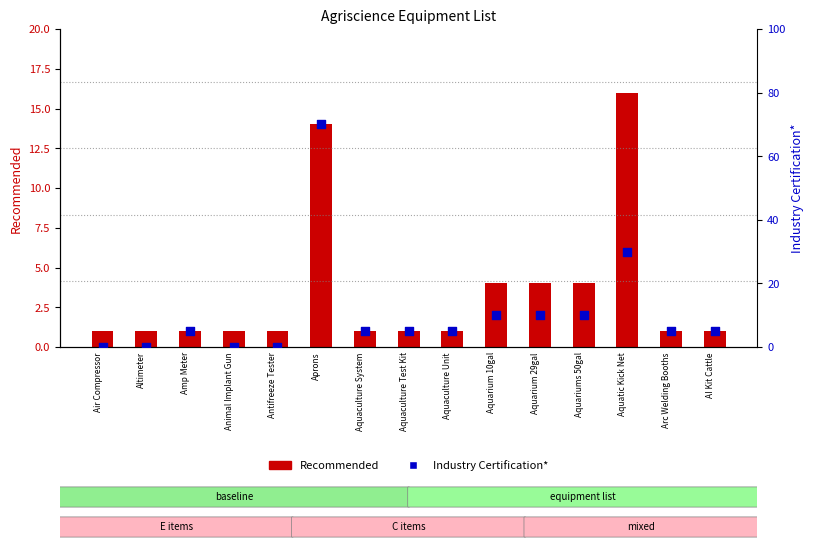

Which series has the largest Y range (max minus min)?

Industry Certification*